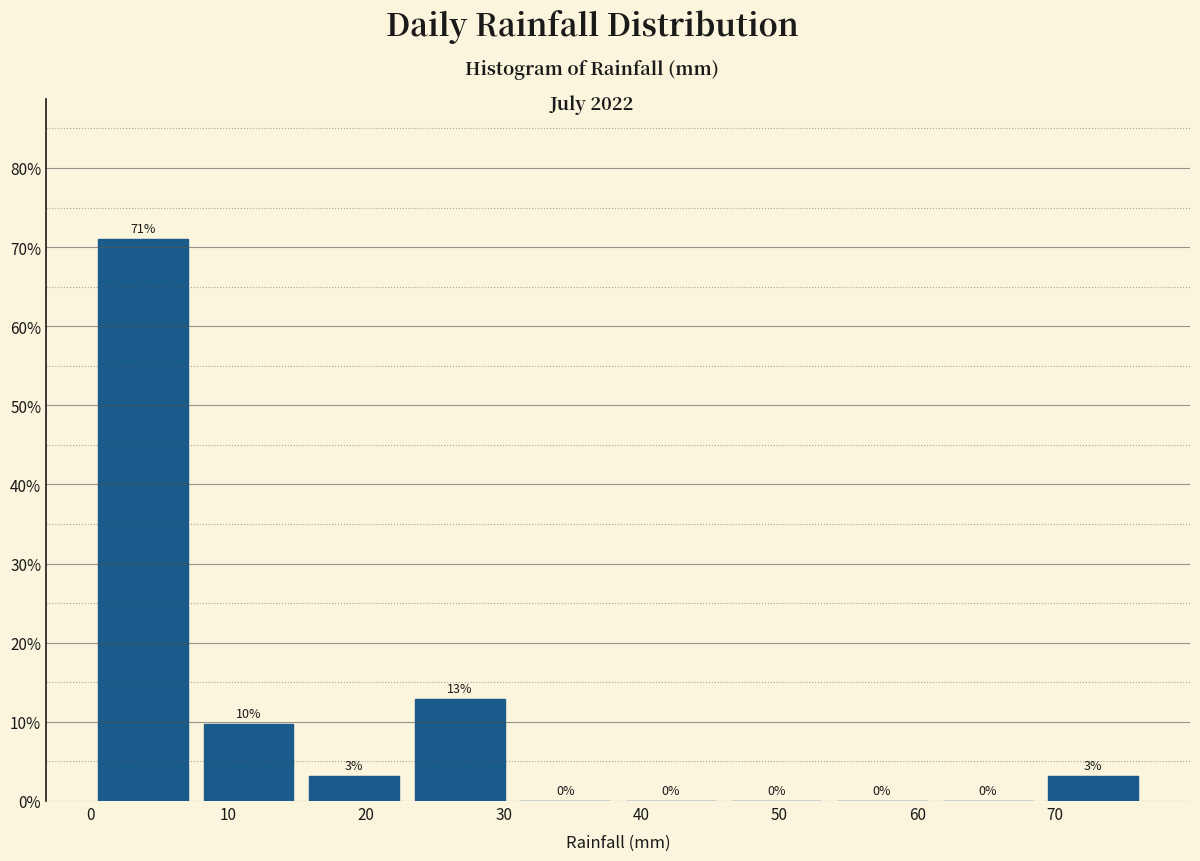

Over which range of the x-axis is the bar tallest?

0 to 8